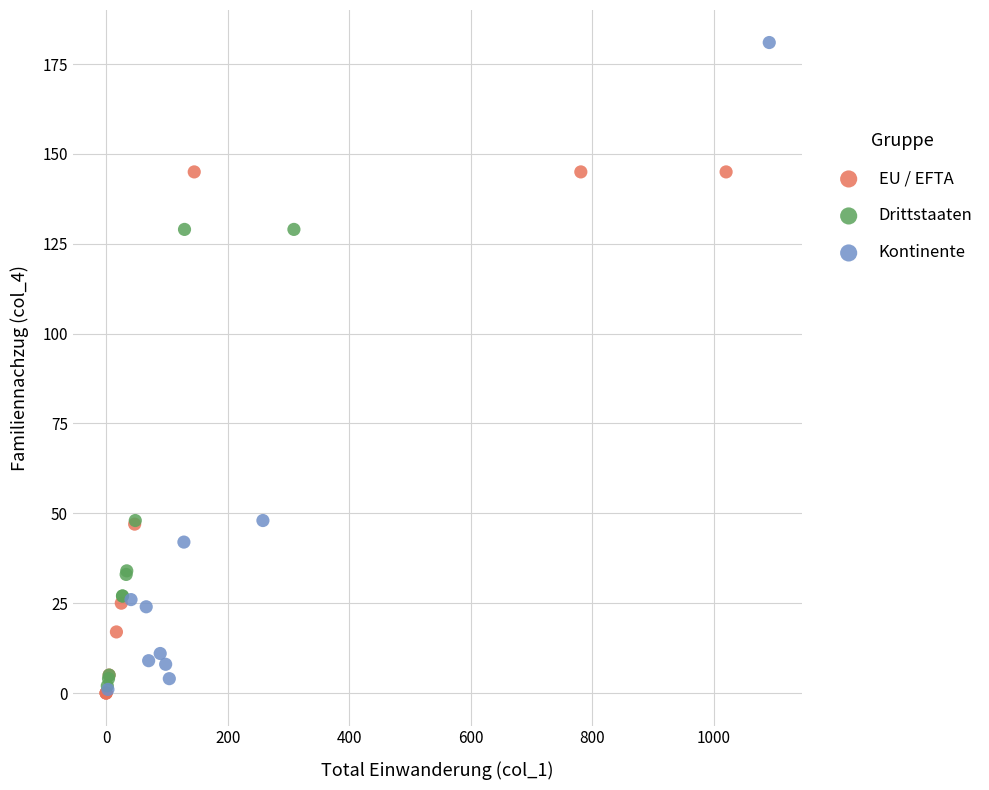

Which series contains the highest Y value?

Kontinente